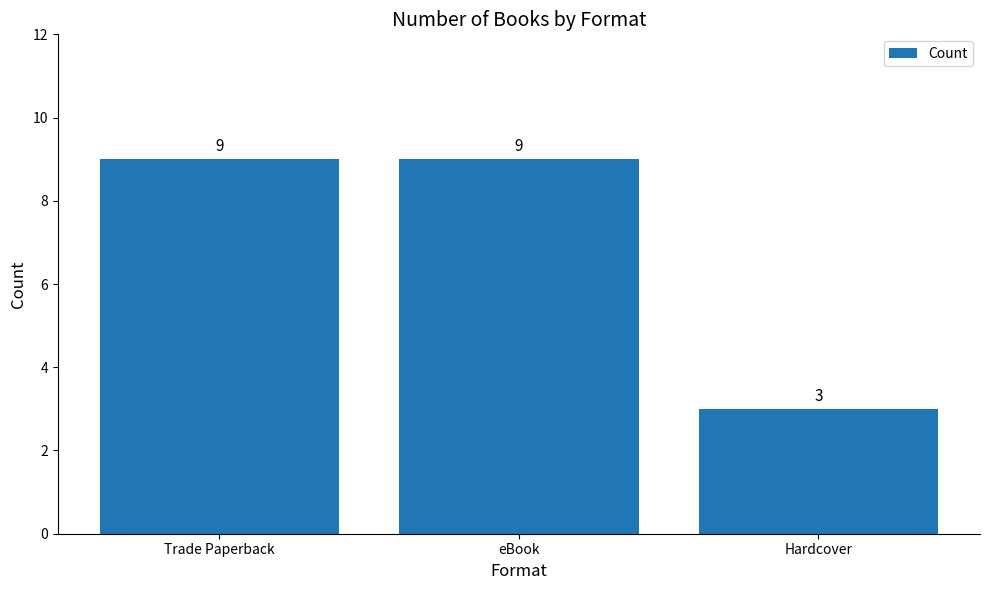

How many series are shown in this chart?

1